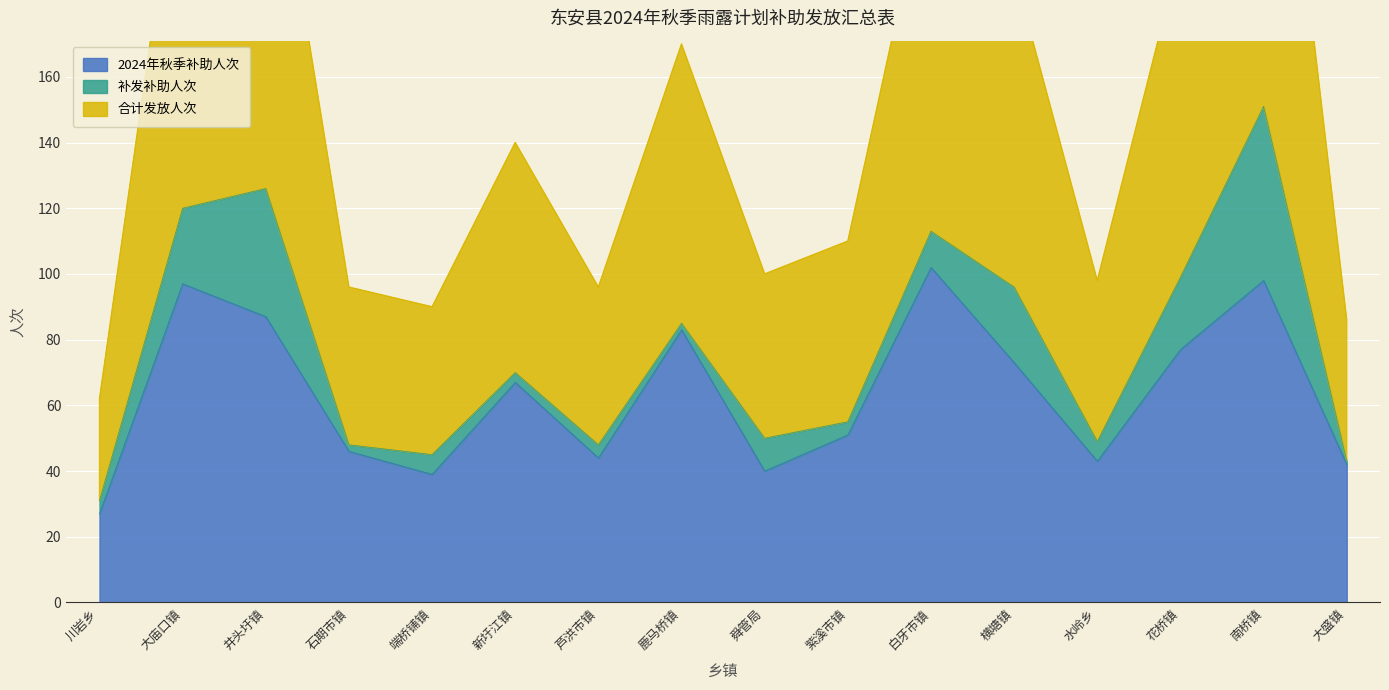

Count the number of categories in the chart.

16